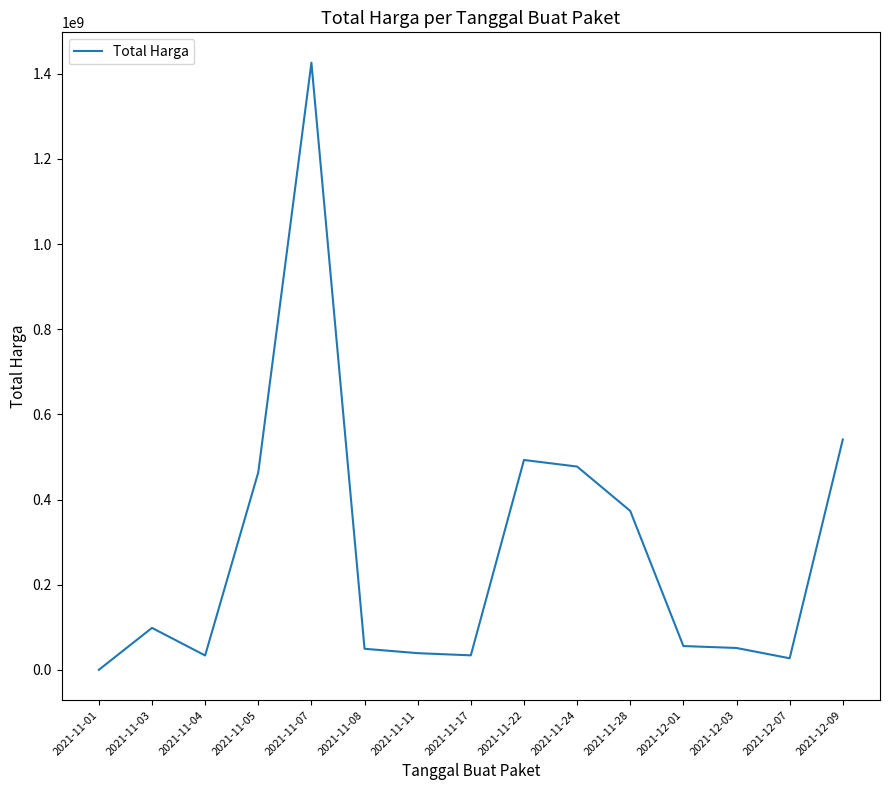

What is the difference between the values at 2021-11-11 and 2021-11-08?

10290040